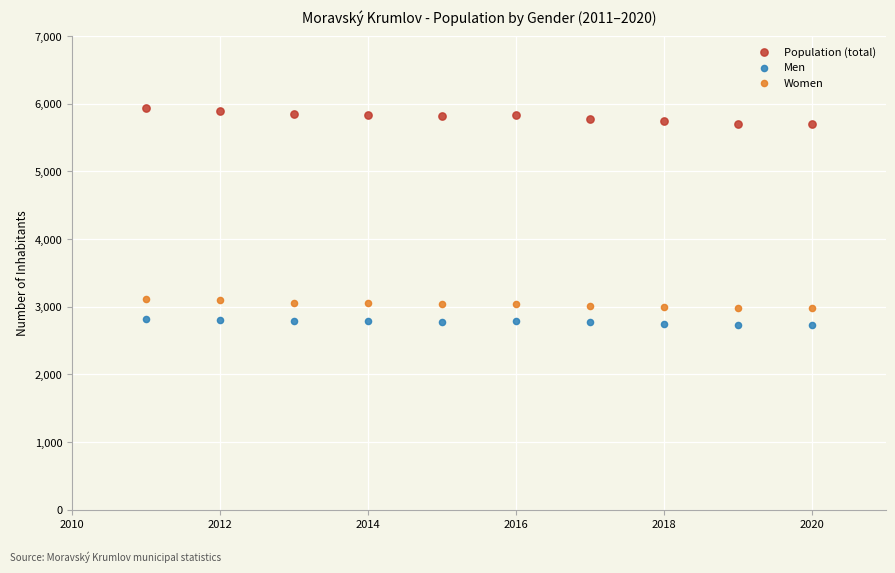

Which series contains the lowest Y value?

Men